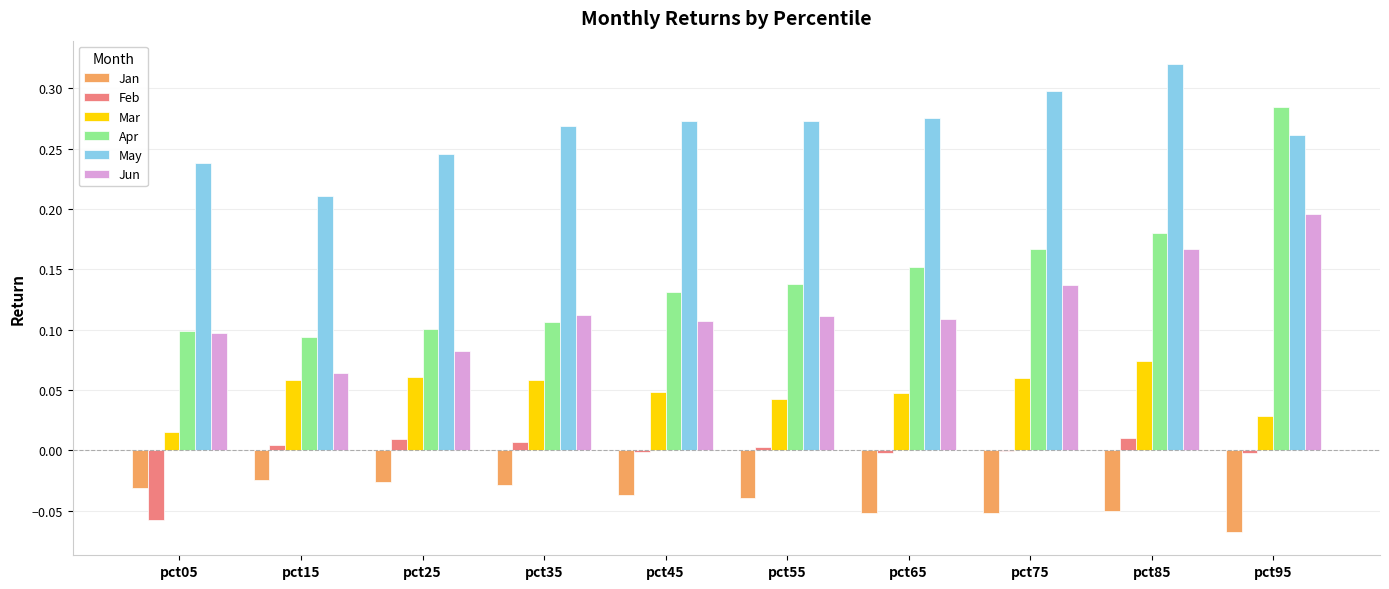

Between pct65 and pct95, which series saw the biggest shift?

Apr